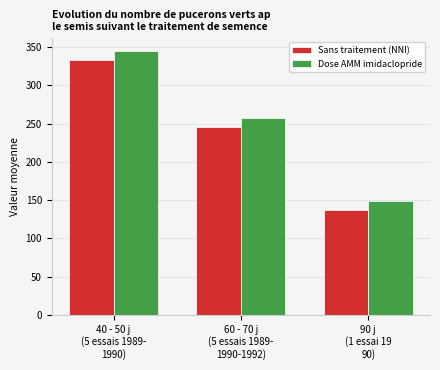

What is the difference between the maximum and second lowest values in the Dose AMM imidaclopride series?

87.8